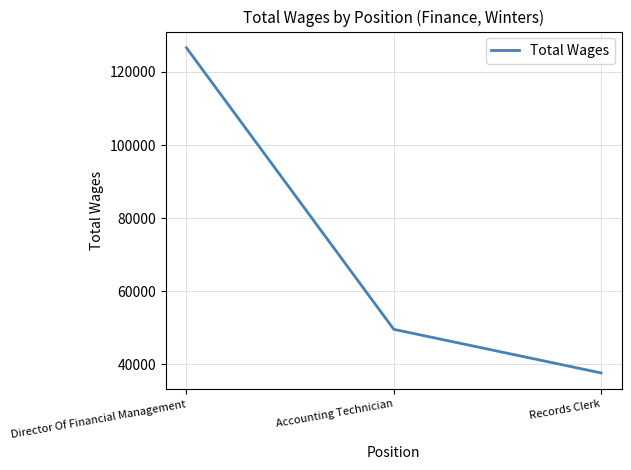

What is the sum of the values at Records Clerk and Accounting Technician?

87274